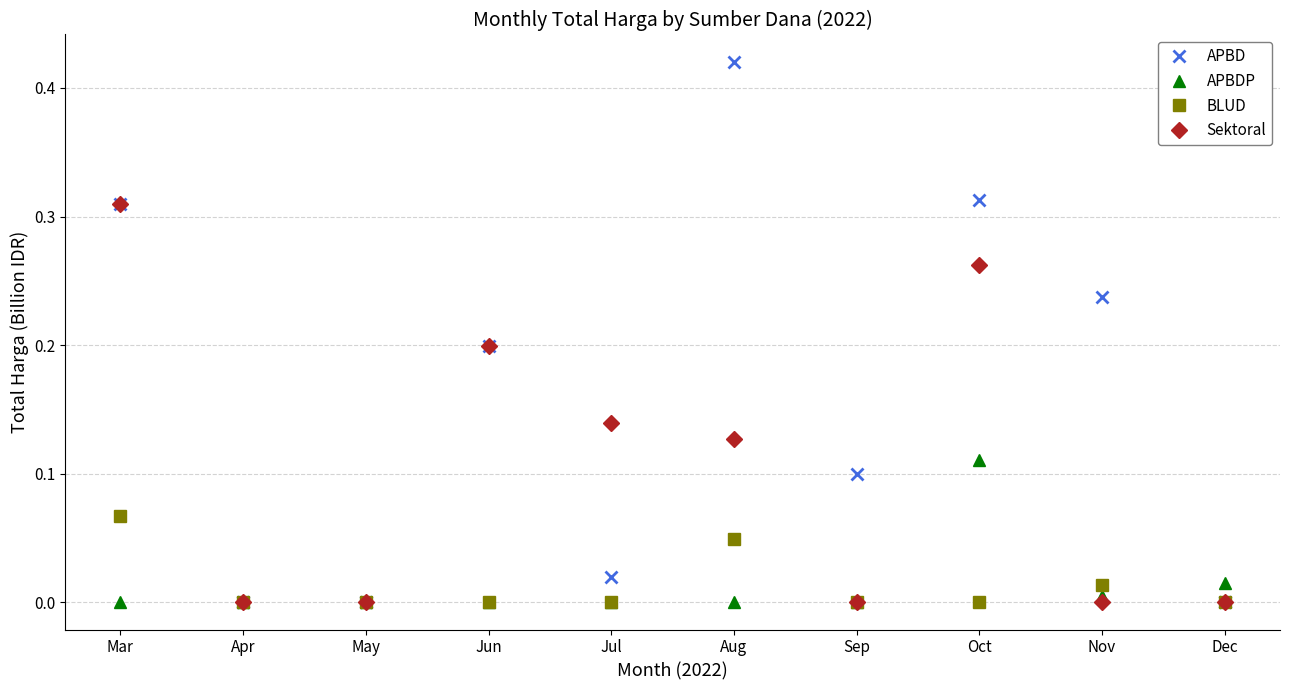

True or false: BLUD has more than 0 interior local peaks.

True